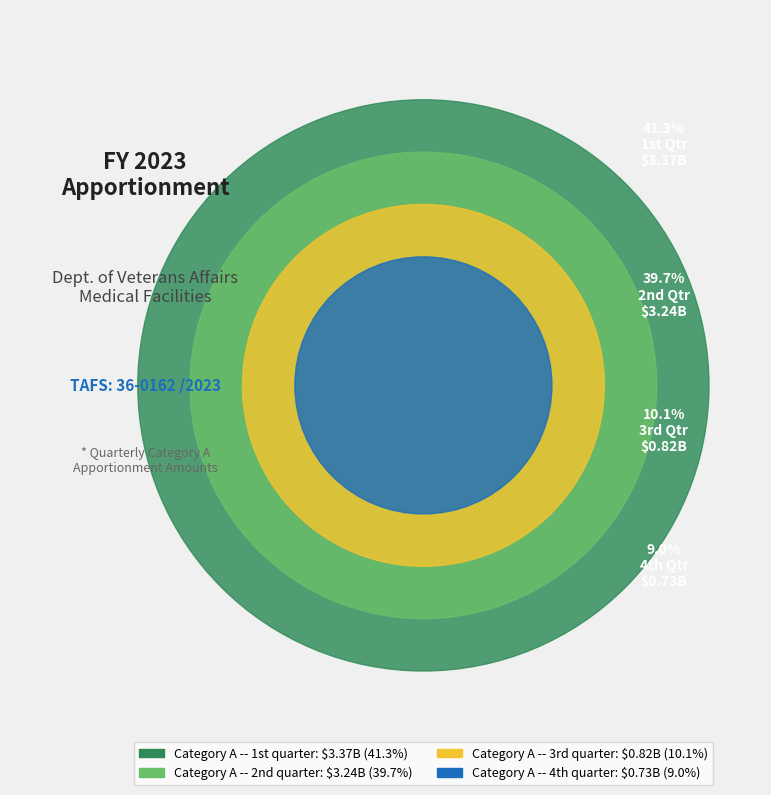

What is the largest slice in the pie chart?

Category A -- 1st quarter